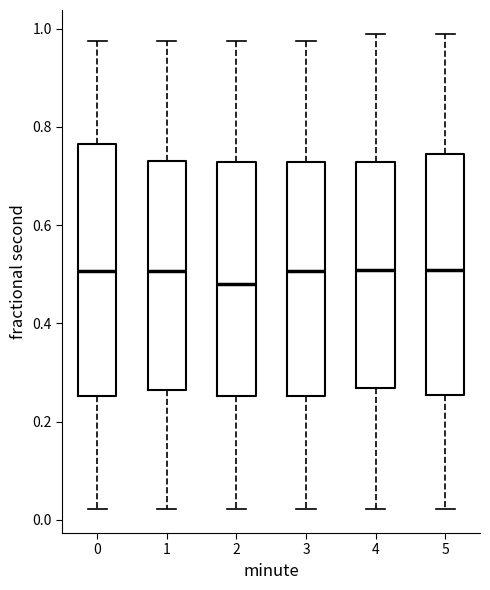

Where does the median line of the box at x = 4 sit on the y-axis? The values are not printed on the chart, so give them approximately, as read against the axis.

0.50